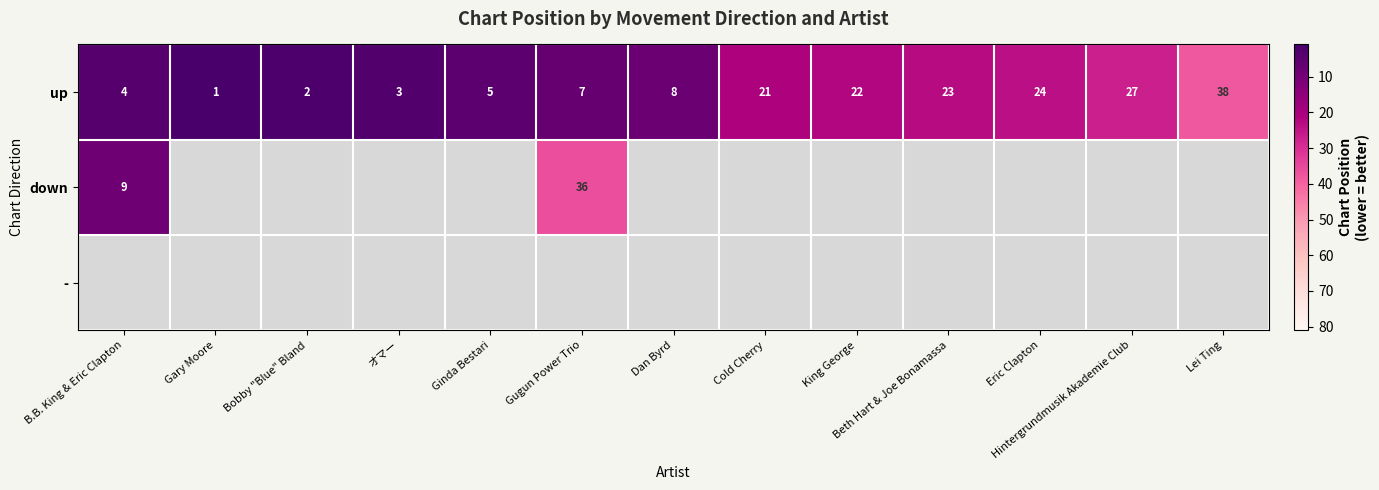

What value does the up series have at Eric Clapton?

24